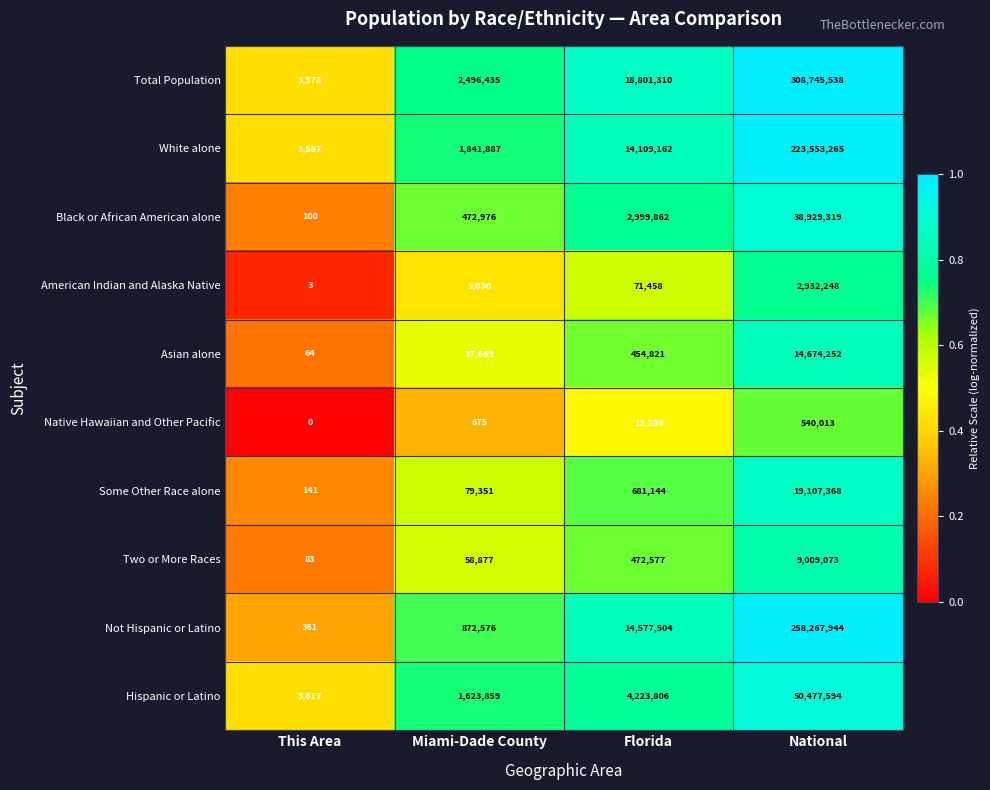

Which series has the largest range (max minus min)?

Total Population